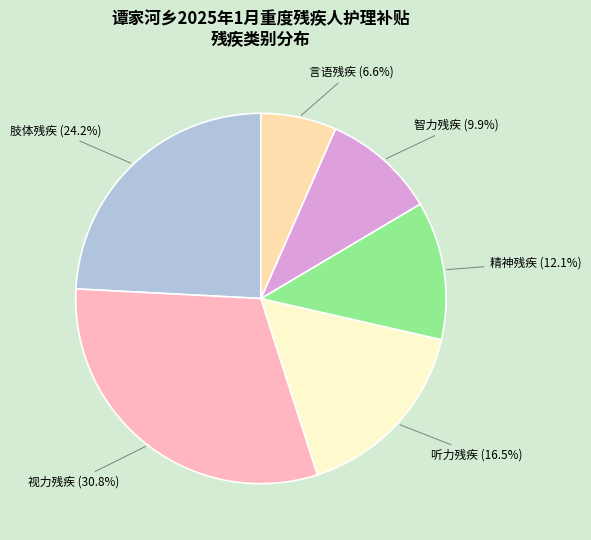

Is there any slice that represents more than half of the pie?

No